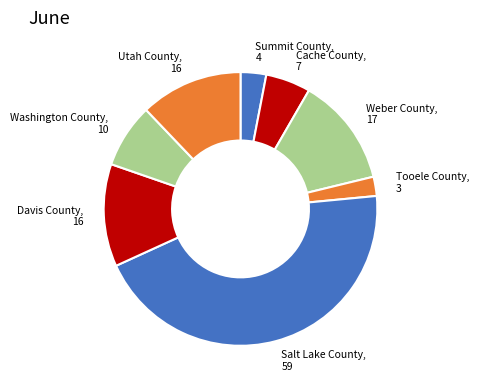

Count the number of slices in the pie.

8